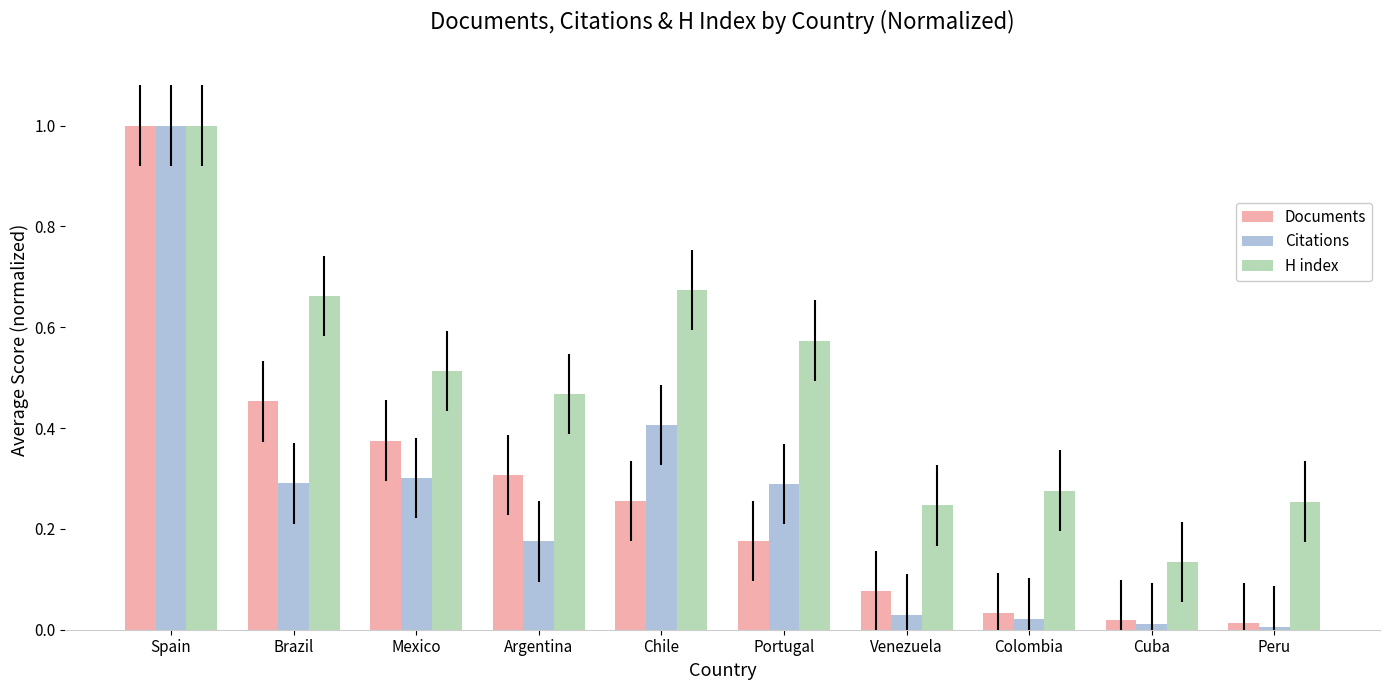

The Citations series shows 0.3 at Portugal. True or false?

True